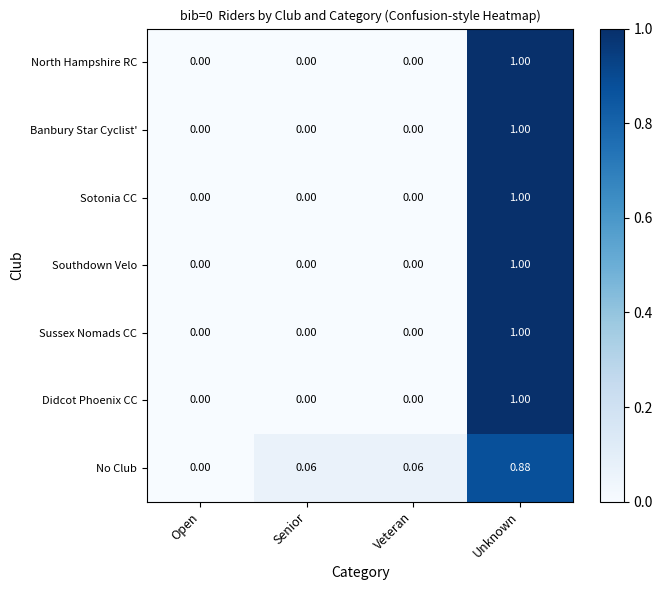

At which category is the sum across all series the highest?

Unknown